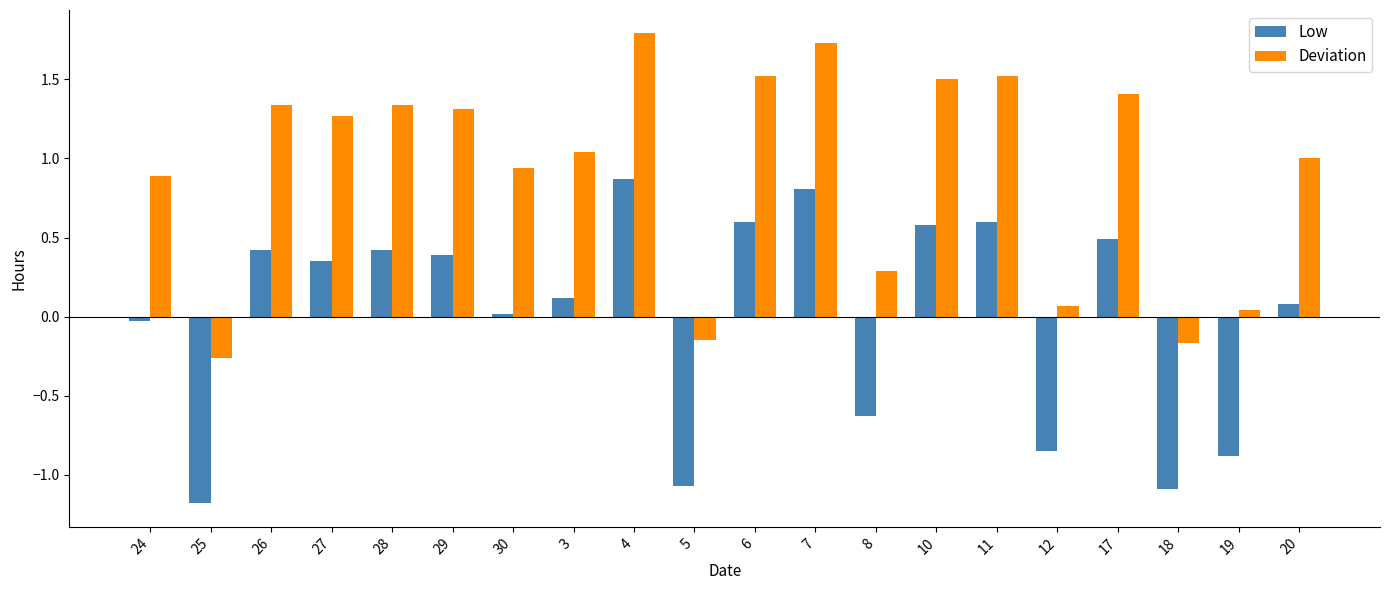

How many distinct data groups are displayed?

2